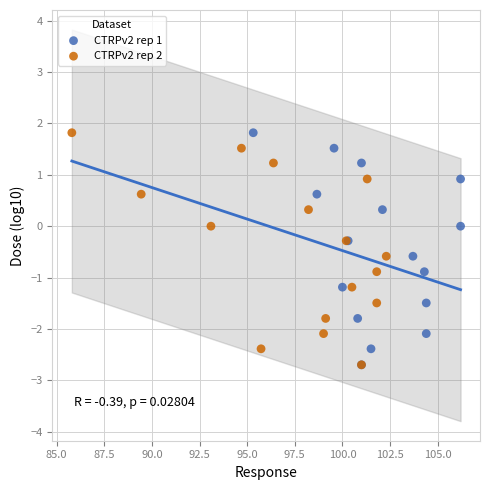

What are all the series names shown in the legend?

CTRPv2 rep 1, CTRPv2 rep 2